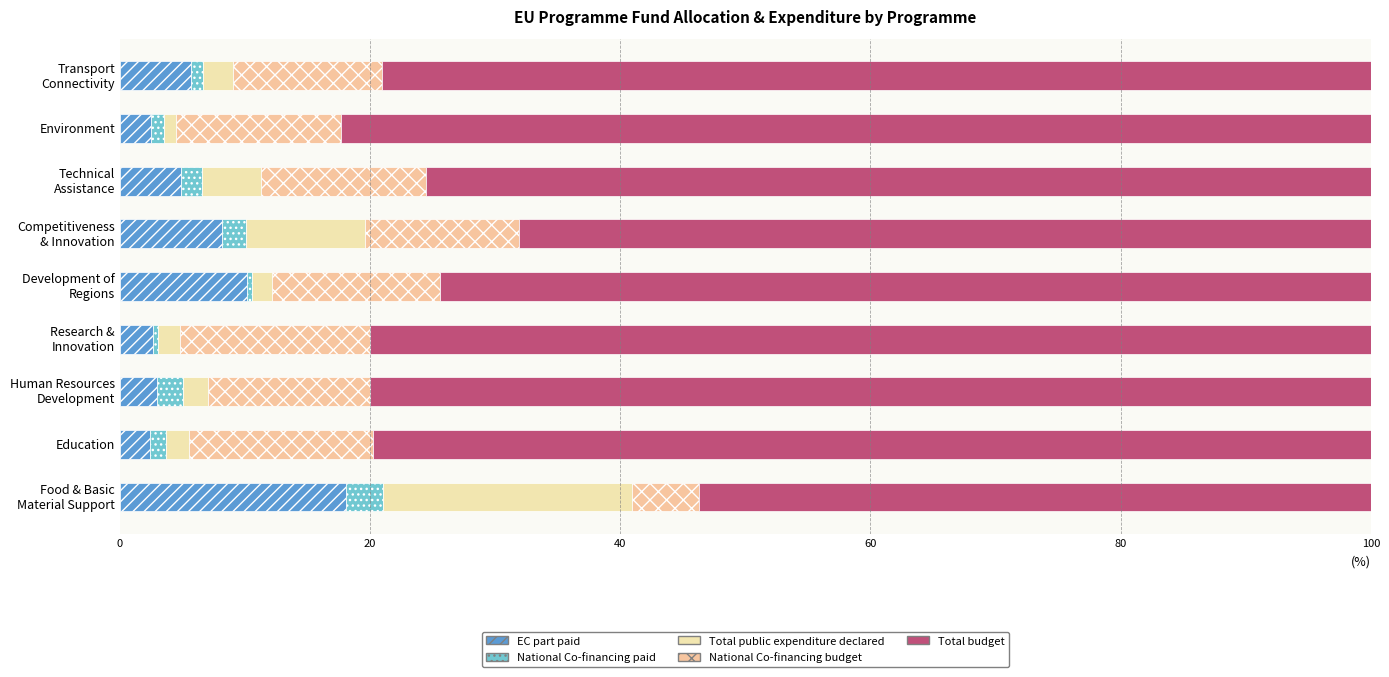

How many series are shown in this chart?

5